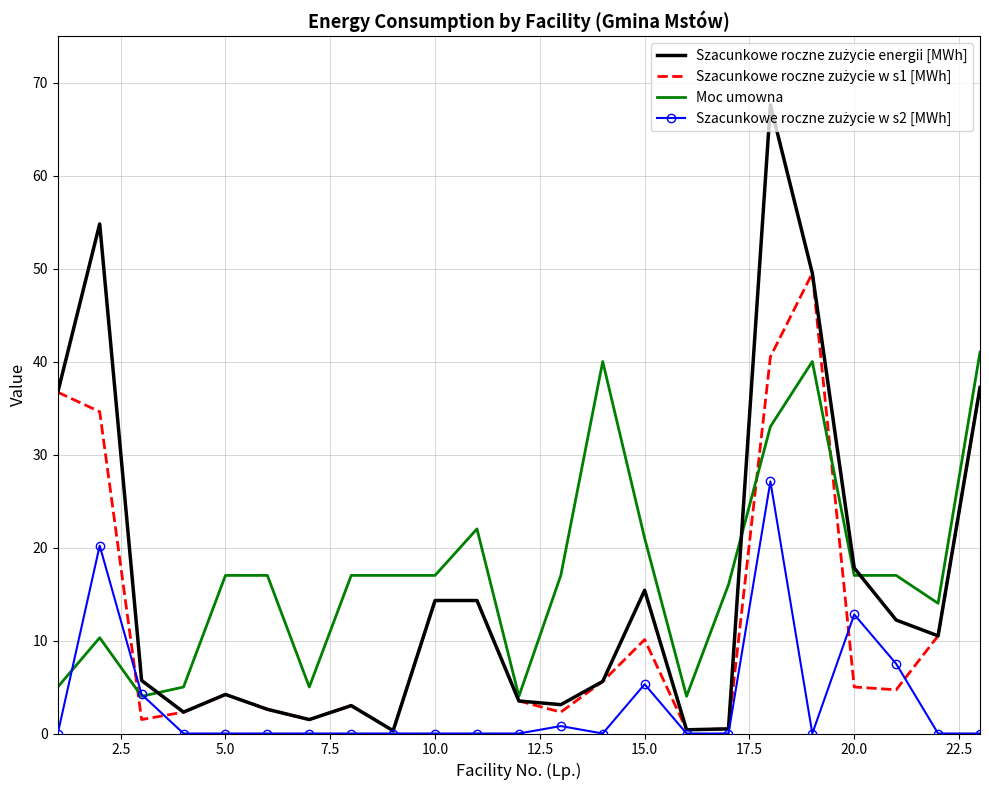

What is the maximum value for Moc umowna?

41.0